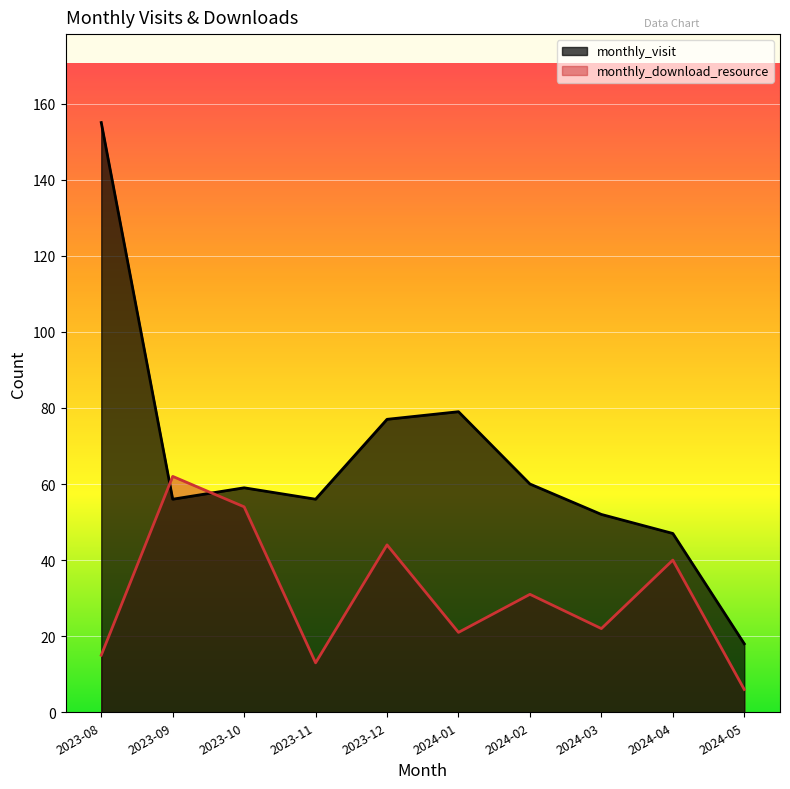

In monthly_download_resource, how many points are higher than both neighbors (excluding endpoints)?

4